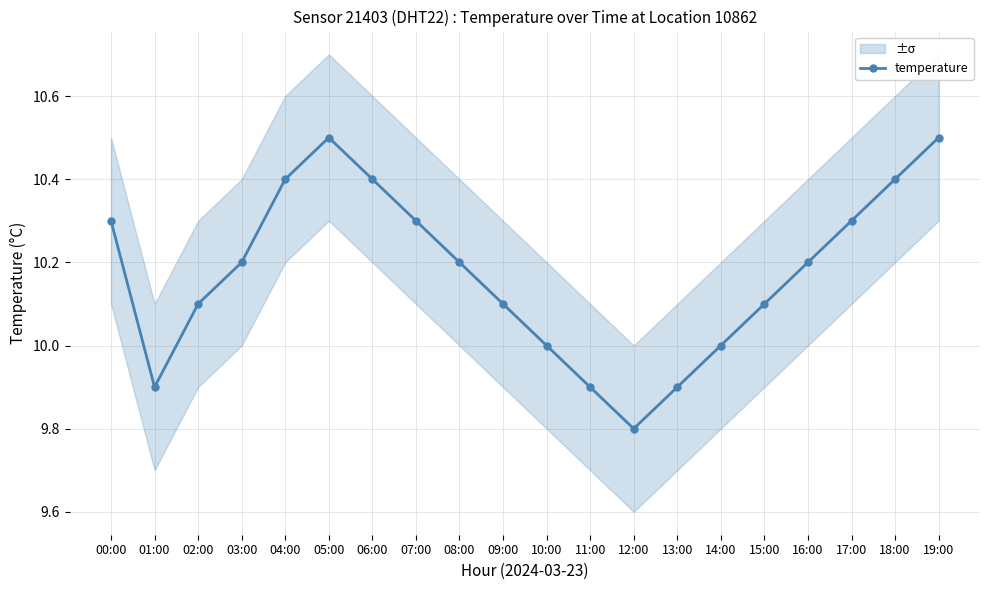

Which category has the highest value across all series?

05:00